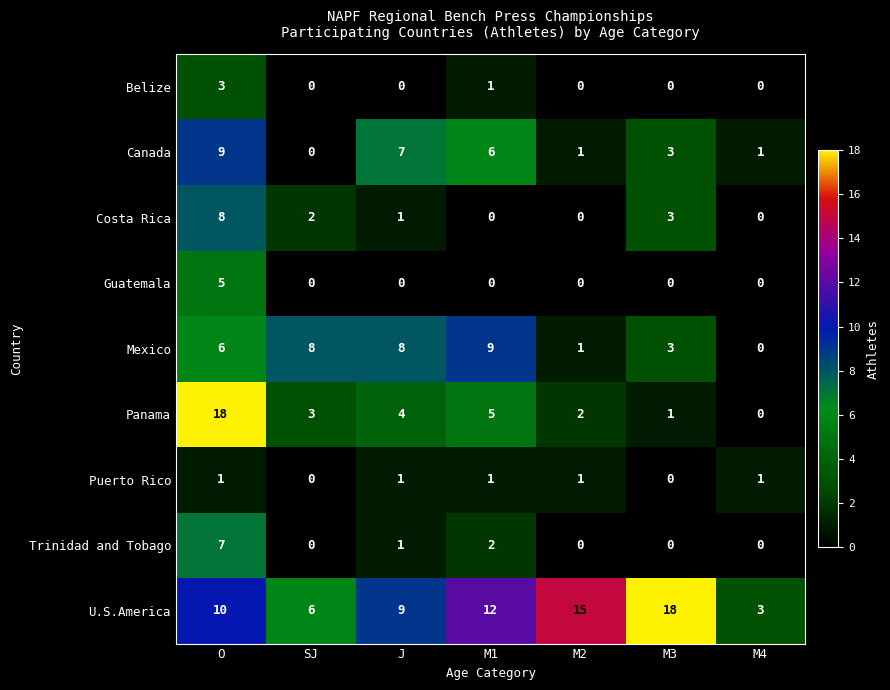

What is the total value across all series at M2?

20